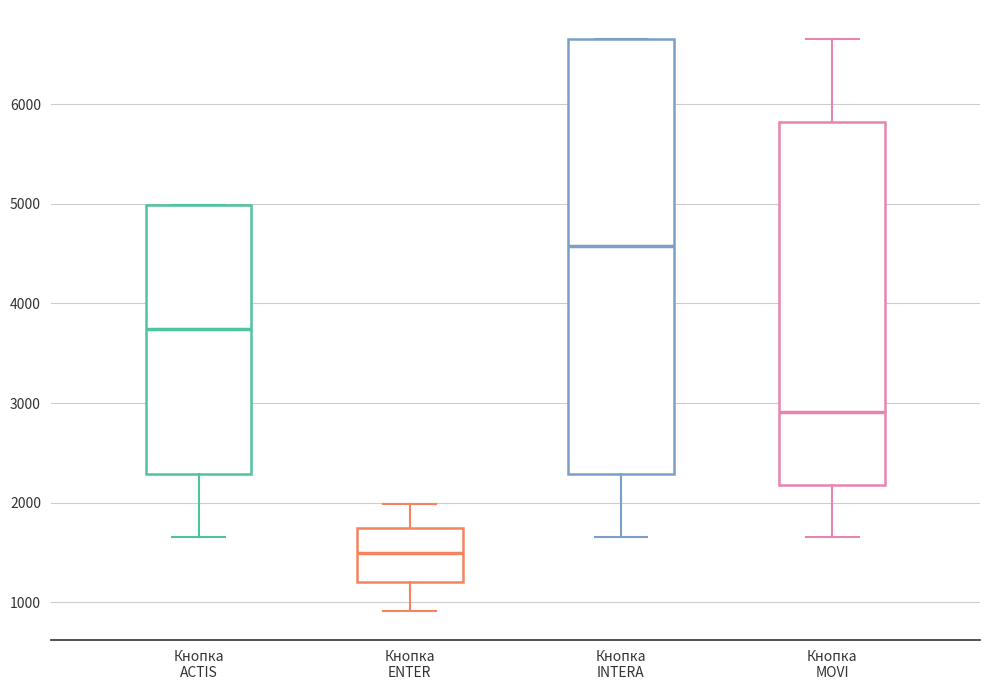

Which box's median line is the highest?

Кнопка INTERA